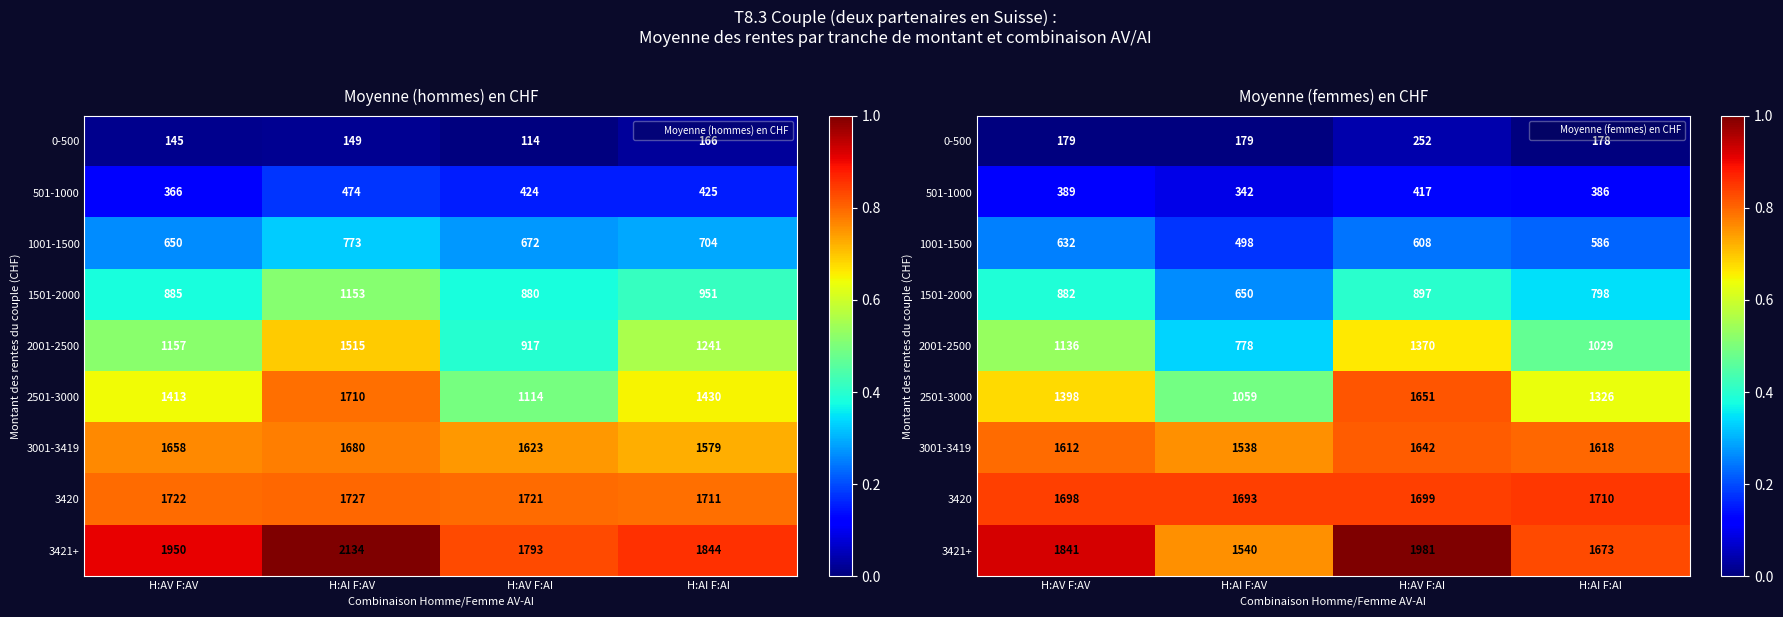

Is the value of 1001-1500 at H:AV F:AI greater than the value of 3421+ at H:AI F:AV?

No